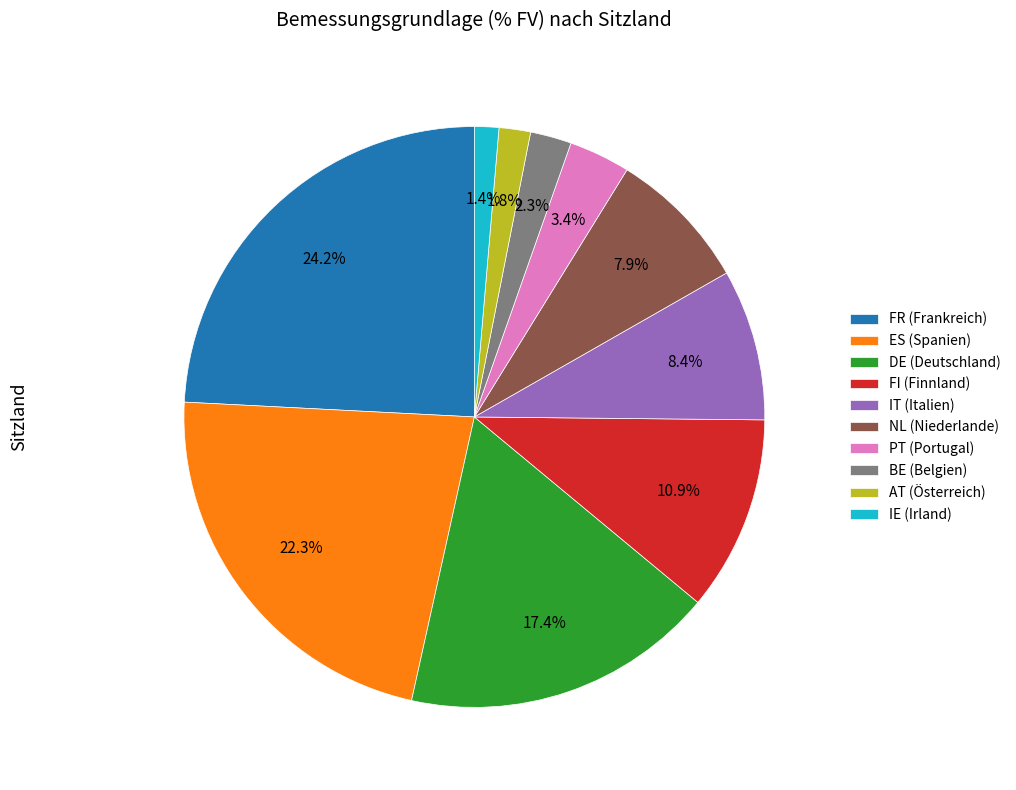

Is there any slice that represents more than half of the pie?

No